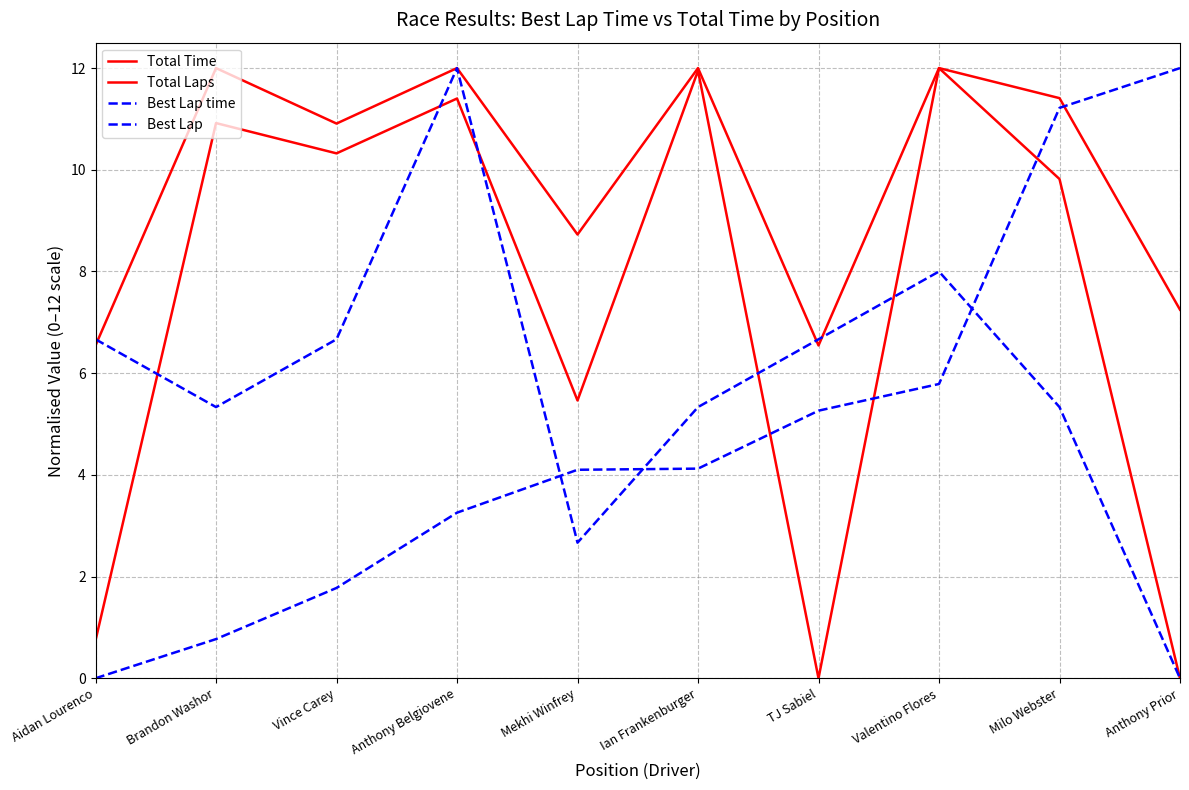

How many lines are shown in the chart?

4